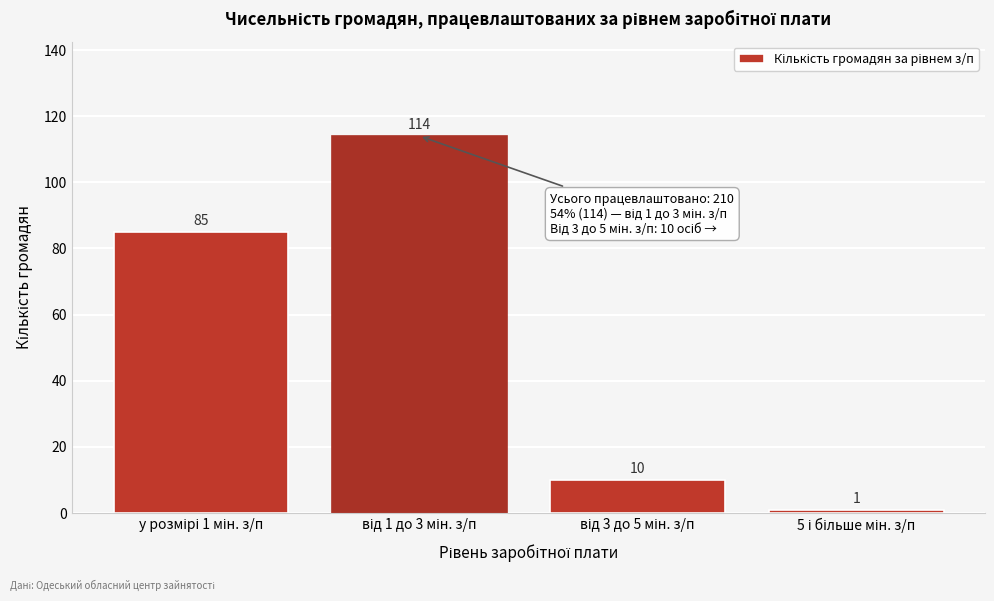

Reading left to right, what are all the values shown in this chart?

85	114	10	1